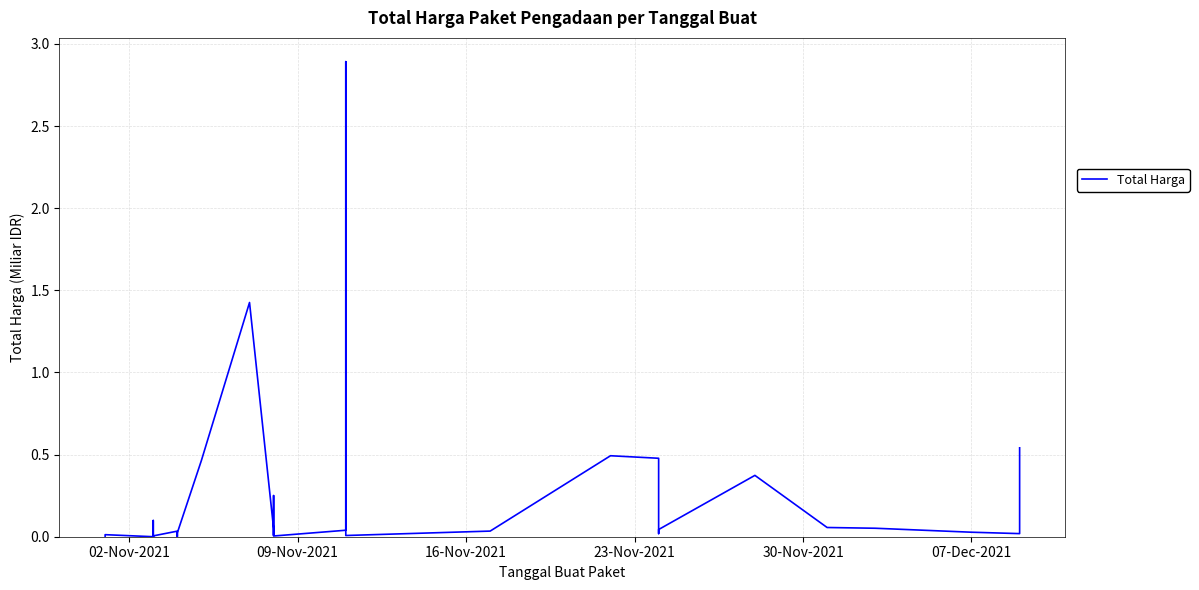

What is the greatest value displayed?

2.9